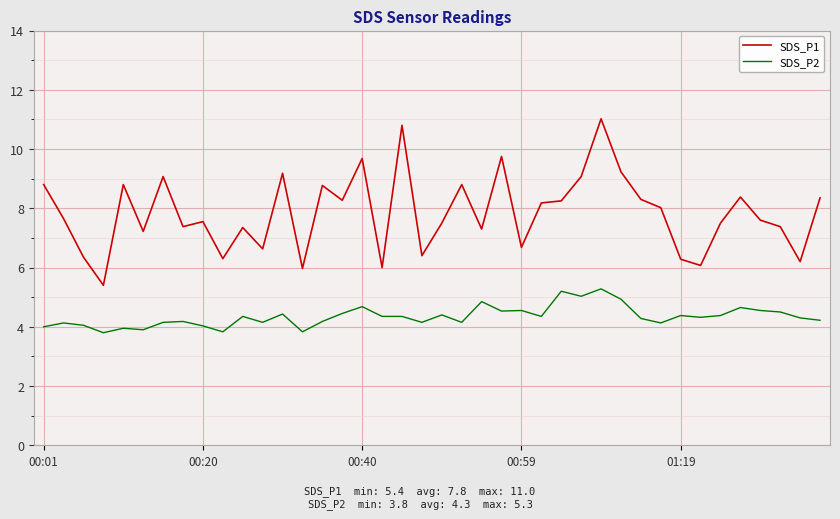

True or false: SDS_P2 and SDS_P1 cross at least once.

False